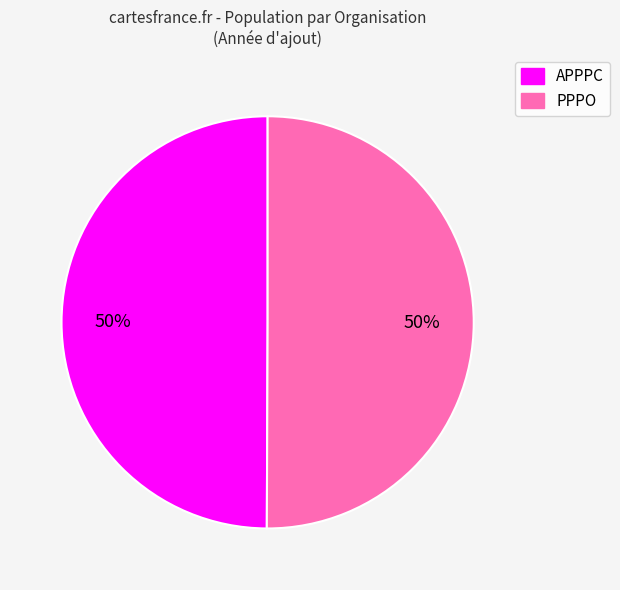

Count the number of slices in the pie.

2